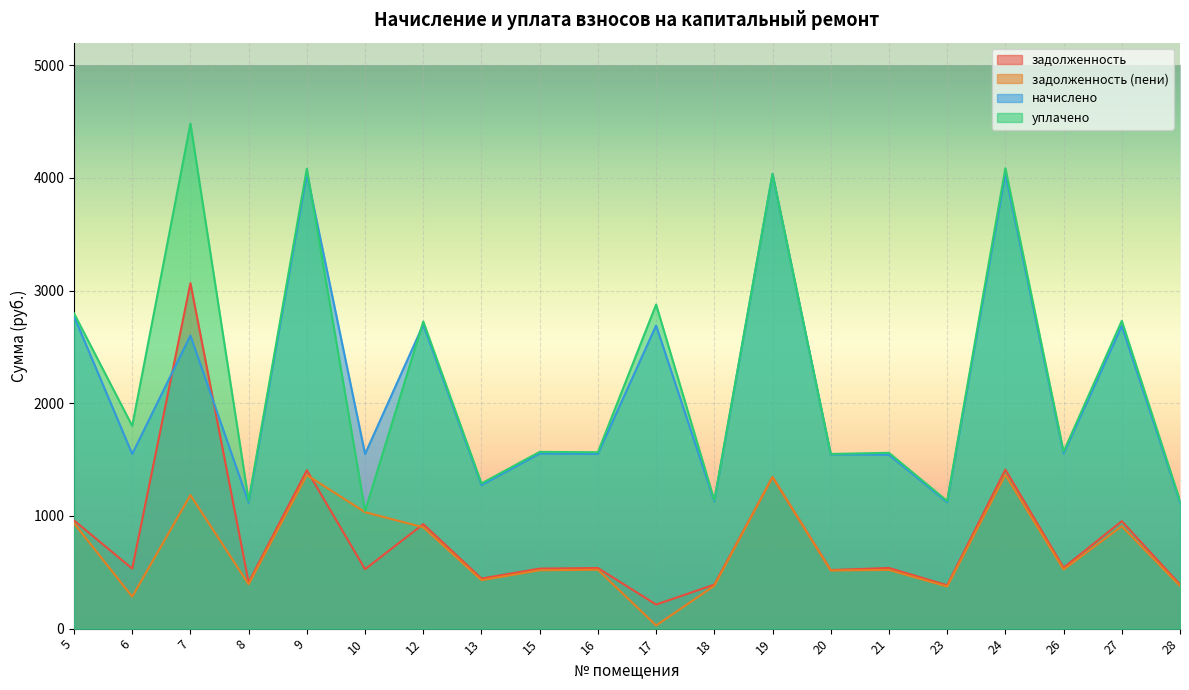

How many data points in уплачено are above 1570?

10